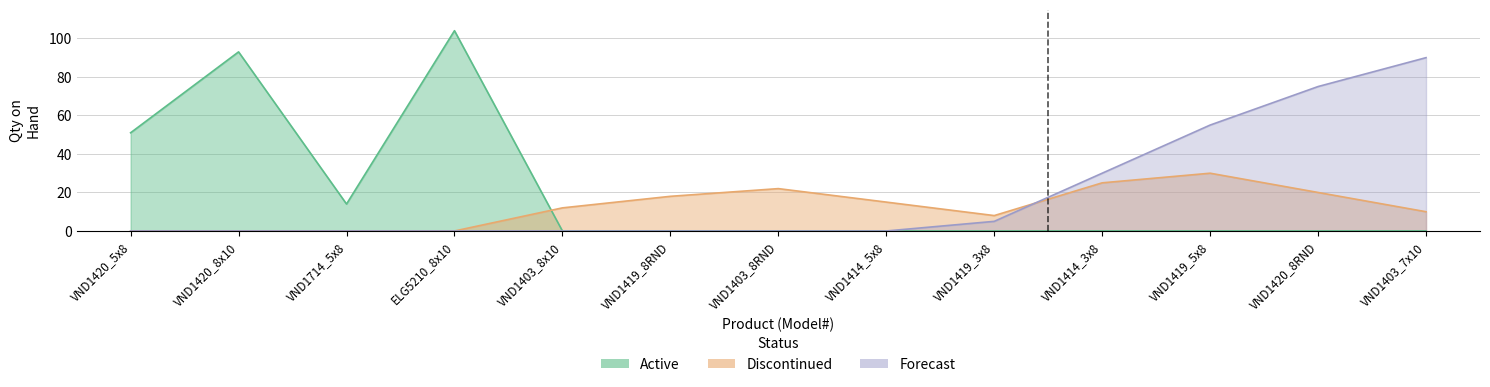

Reading left to right, transcribe all the data shown in this chart.

Active: VND1420_5x8=51	VND1420_8x10=93	VND1714_5x8=14	ELG5210_8x10=104	VND1403_8x10=0	VND1419_8RND=0	VND1403_8RND=0	VND1414_5x8=0	VND1419_3x8=0	VND1414_3x8=0	VND1419_5x8=0	VND1420_8RND=0	VND1403_7x10=0
Discontinued: VND1420_5x8=0	VND1420_8x10=0	VND1714_5x8=0	ELG5210_8x10=0	VND1403_8x10=12	VND1419_8RND=18	VND1403_8RND=22	VND1414_5x8=15	VND1419_3x8=8	VND1414_3x8=25	VND1419_5x8=30	VND1420_8RND=20	VND1403_7x10=10
Forecast: VND1420_5x8=0	VND1420_8x10=0	VND1714_5x8=0	ELG5210_8x10=0	VND1403_8x10=0	VND1419_8RND=0	VND1403_8RND=0	VND1414_5x8=0	VND1419_3x8=5	VND1414_3x8=30	VND1419_5x8=55	VND1420_8RND=75	VND1403_7x10=90